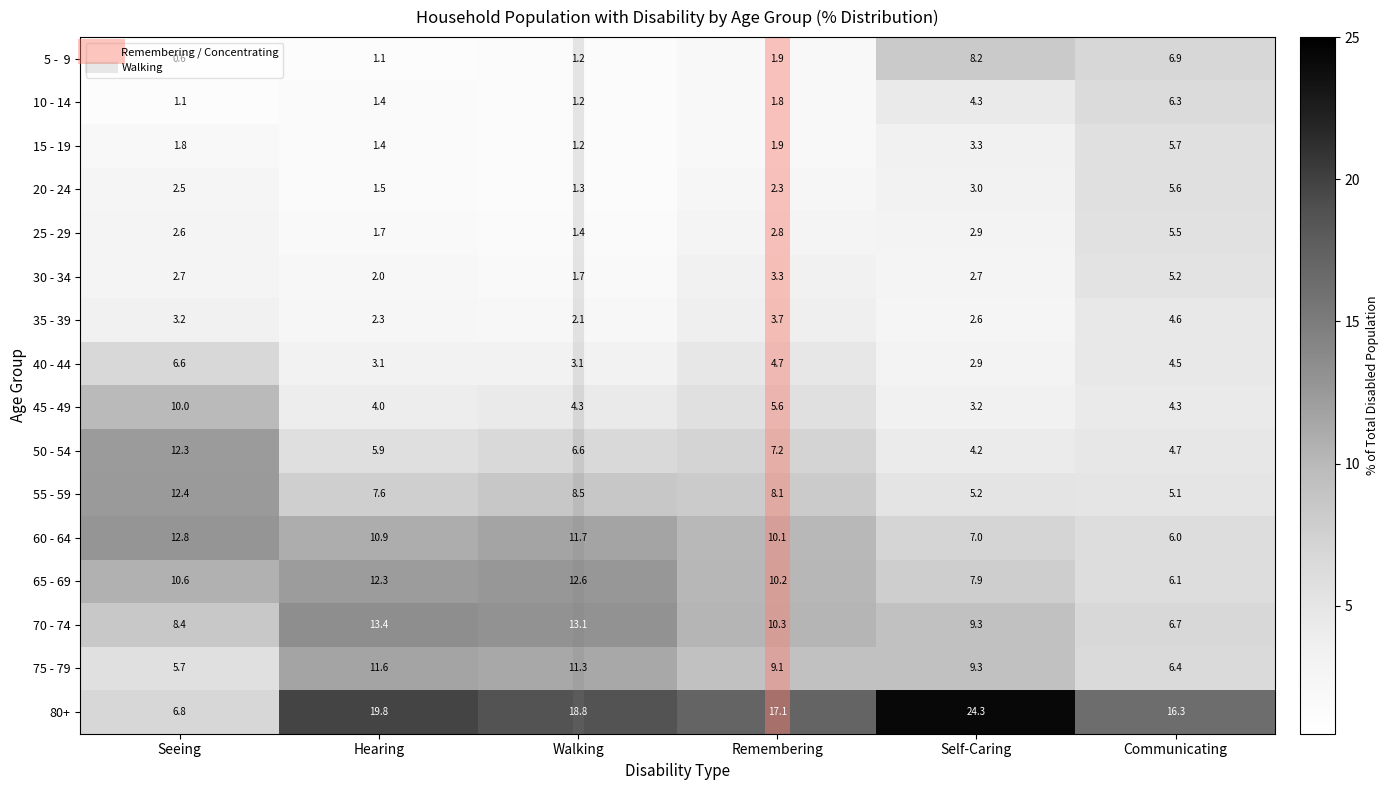

What is the total value across all series at Self-Caring?

100.3